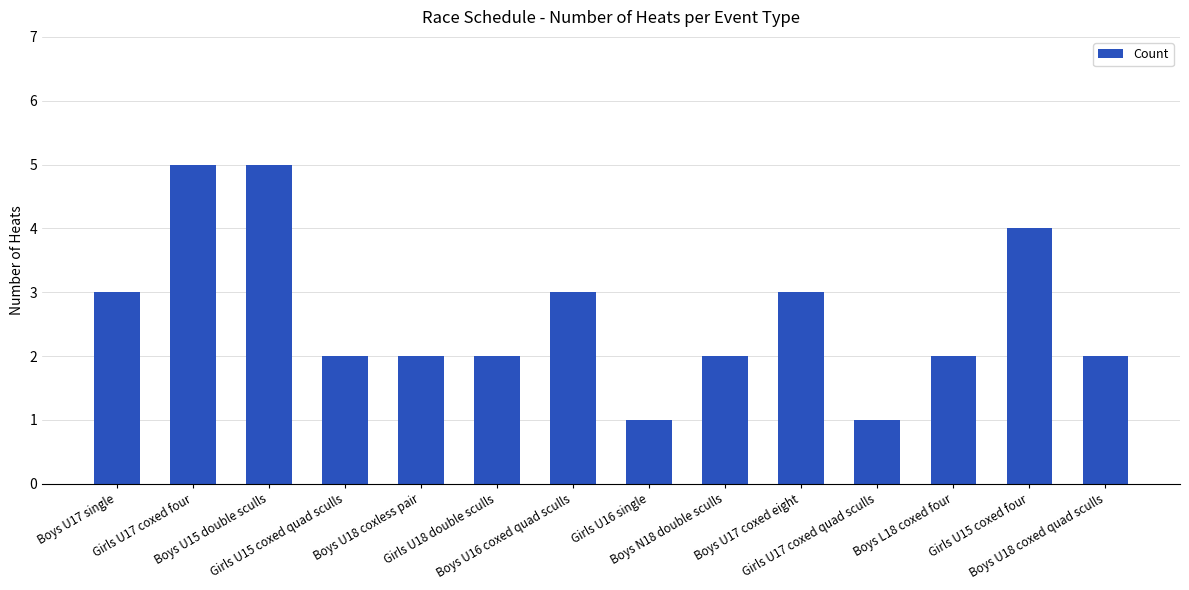

Which has a higher value, Girls U16 single or Girls U15 coxed four?

Girls U15 coxed four